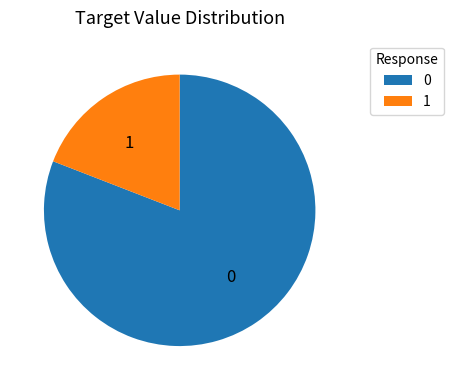

Is 1 the majority of the pie?

No